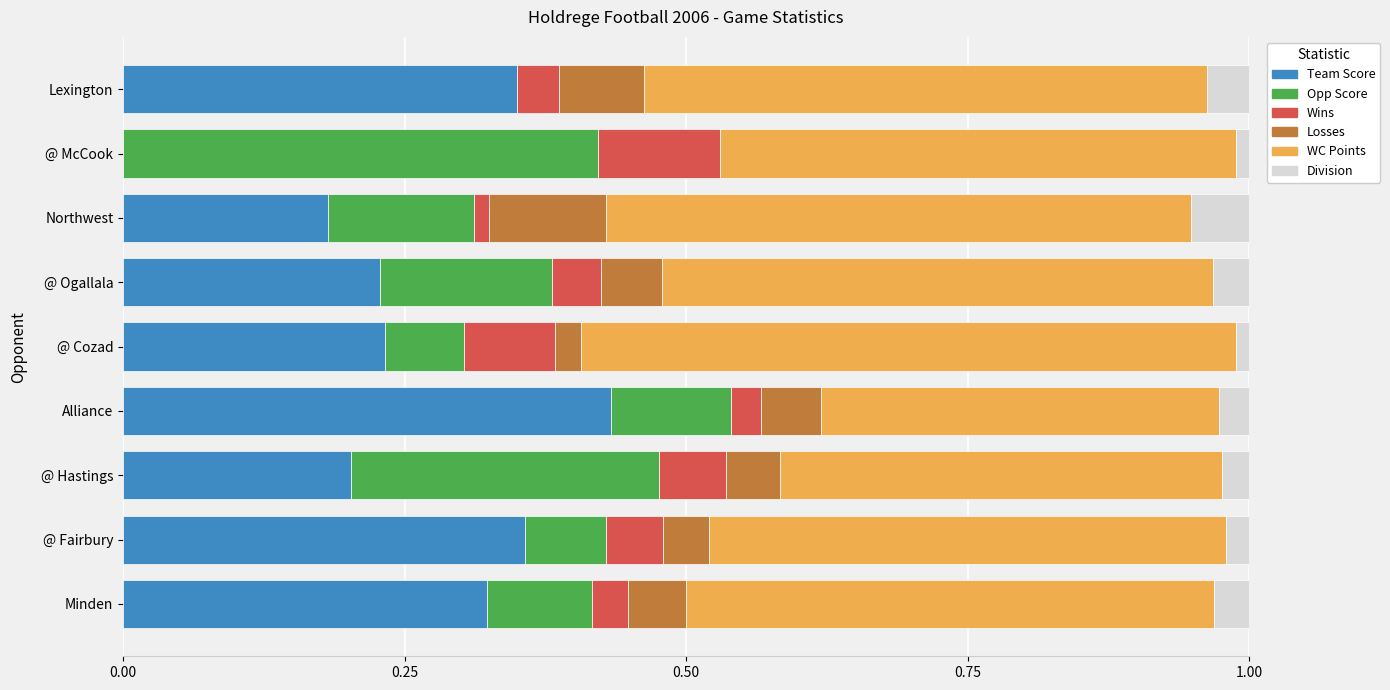

At which label does Team Score reach its peak?

Alliance